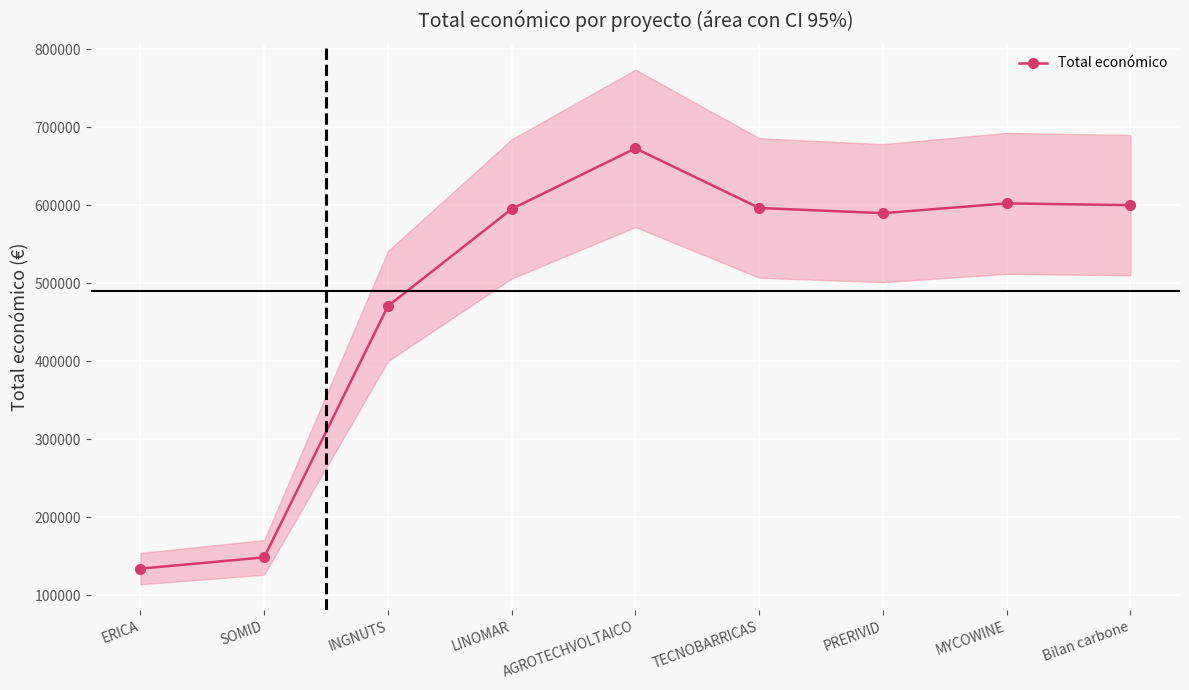

Count the number of data series in this chart.

1